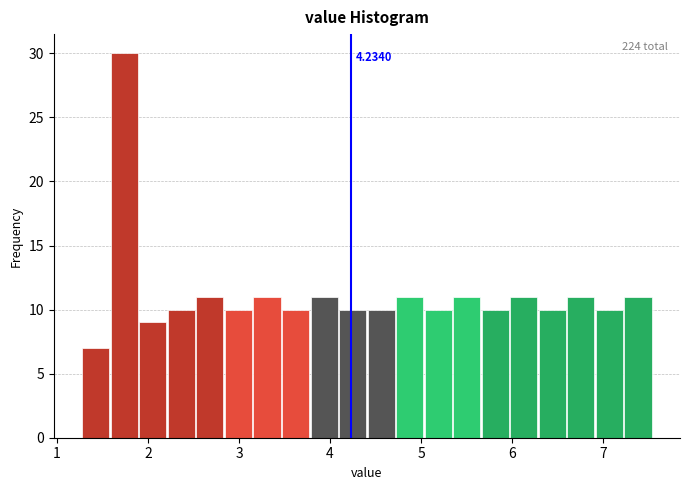

Around what value on the x-axis is the tallest bar? Give the approximate position of its centre, as read against the axis.

1.7